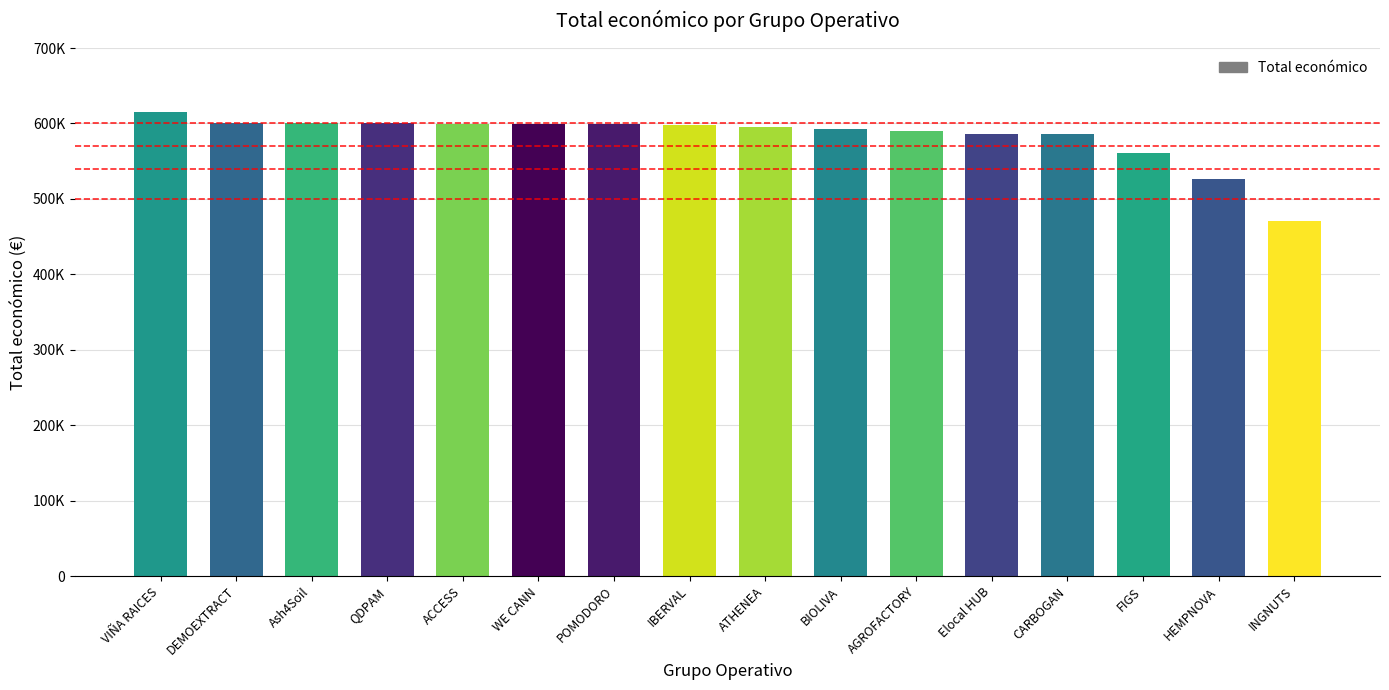

Reading left to right, extract all data points from this chart.

VIÑA RAICES=614907	DEMOEXTRACT=600043	Ash4Soil=600000	QDPAM=599986	ACCESS=599779	WE CANN=599584	POMODORO=599540	IBERVAL=598303	ATHENEA=595436	BIOLIVA=592475	AGROFACTORY=590382	Elocal HUB=586120	CARBOGAN=585914	FIGS=560529	HEMPNOVA=526962	INGNUTS=470675